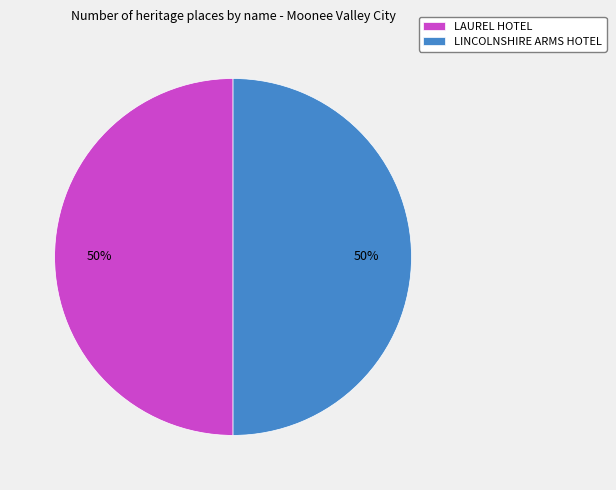

To the nearest percent, what is the combined percentage of LINCOLNSHIRE ARMS HOTEL and LAUREL HOTEL?

100%